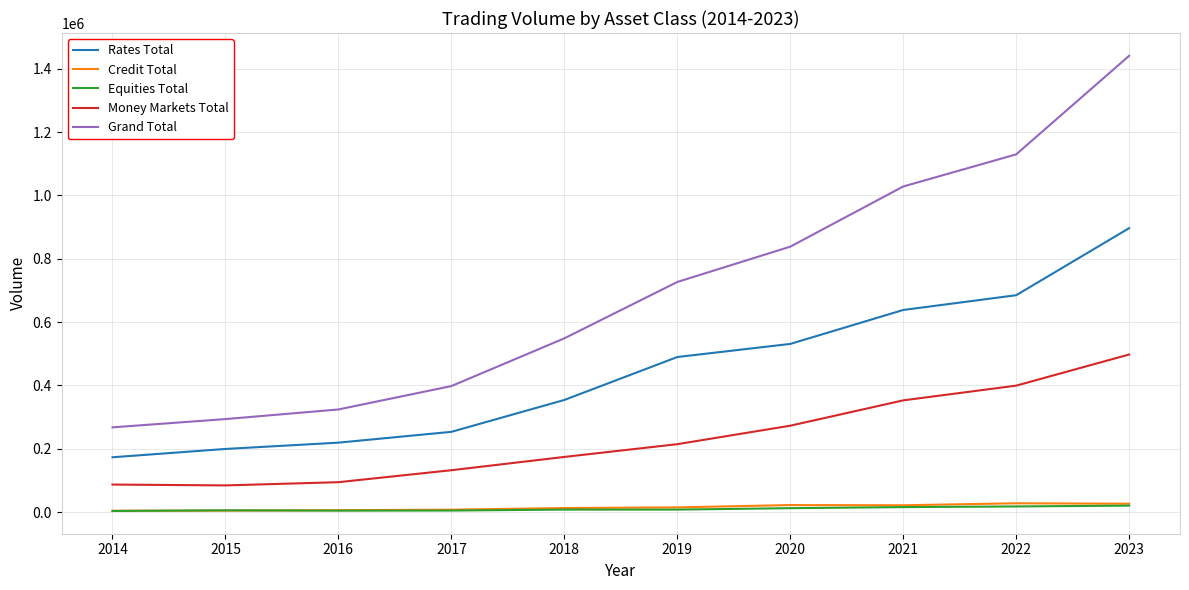

True or false: Credit Total has more than 0 interior local peaks.

True